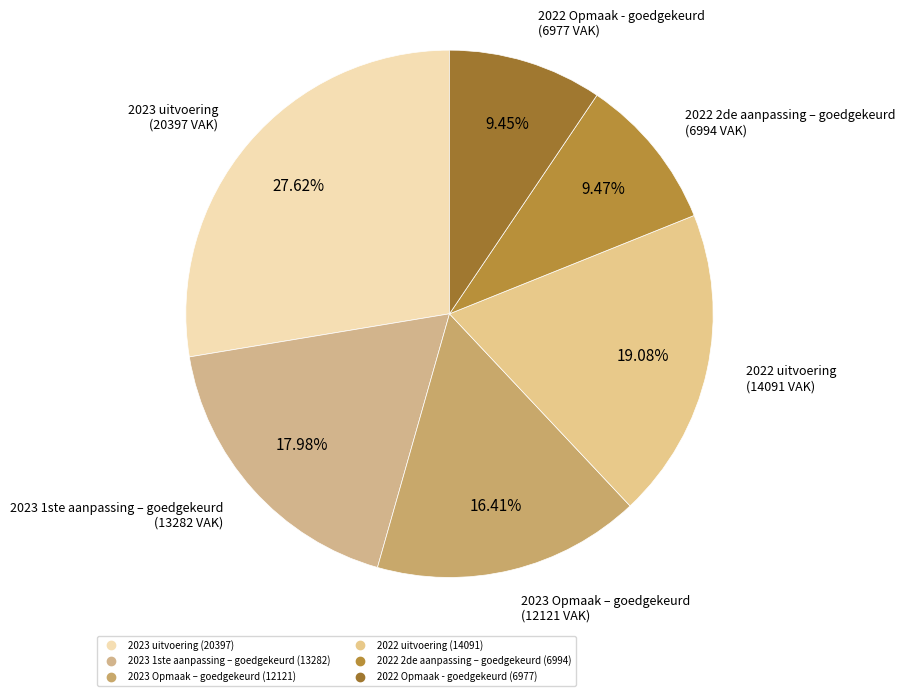

Between 2022 2de aanpassing – goedgekeurd and 2023 1ste aanpassing – goedgekeurd, which is larger?

2023 1ste aanpassing – goedgekeurd